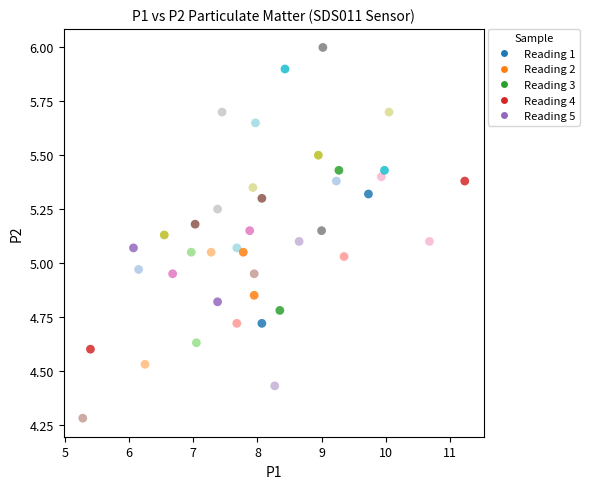

What is the range of Y values (max minus min)?

1.7